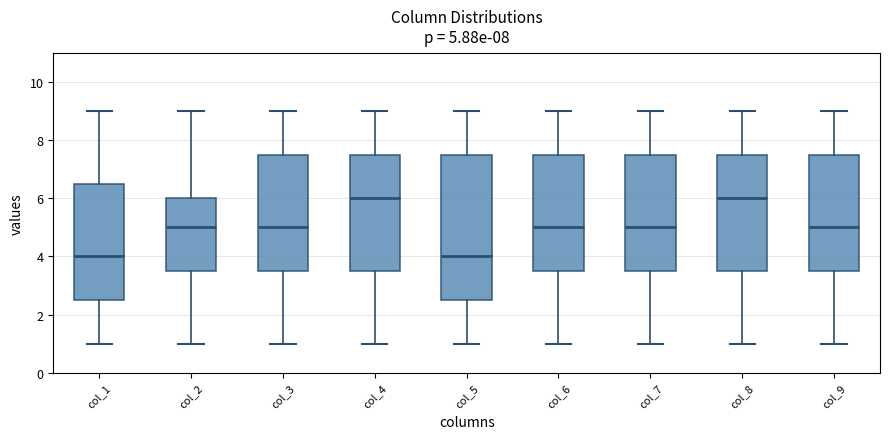

Comparing the boxes themselves (not the whiskers), which one is the tallest?

col_5